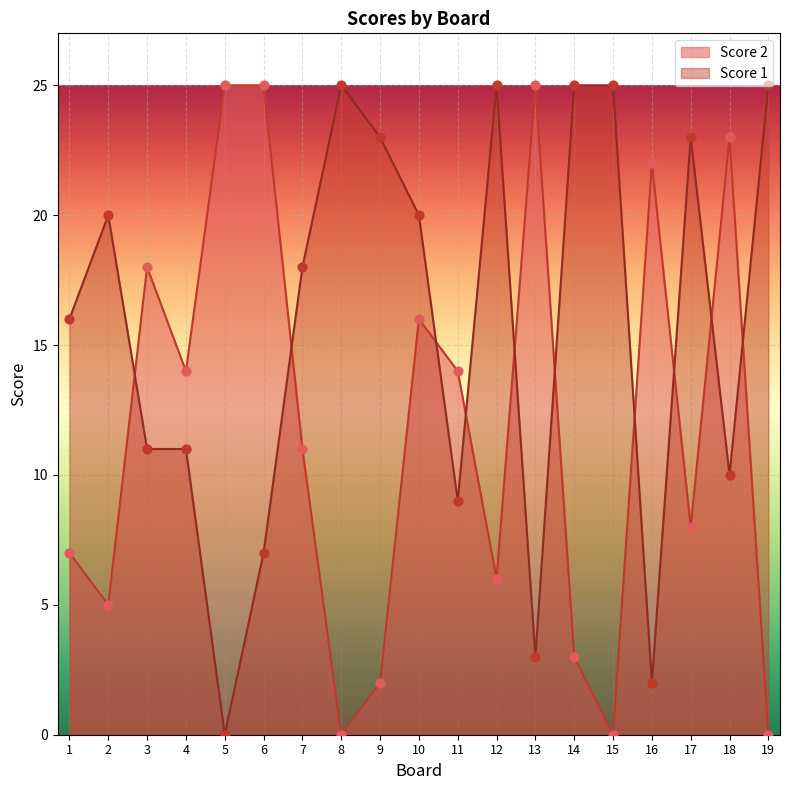

What are all the series names shown in the legend?

Score 2, Score 1